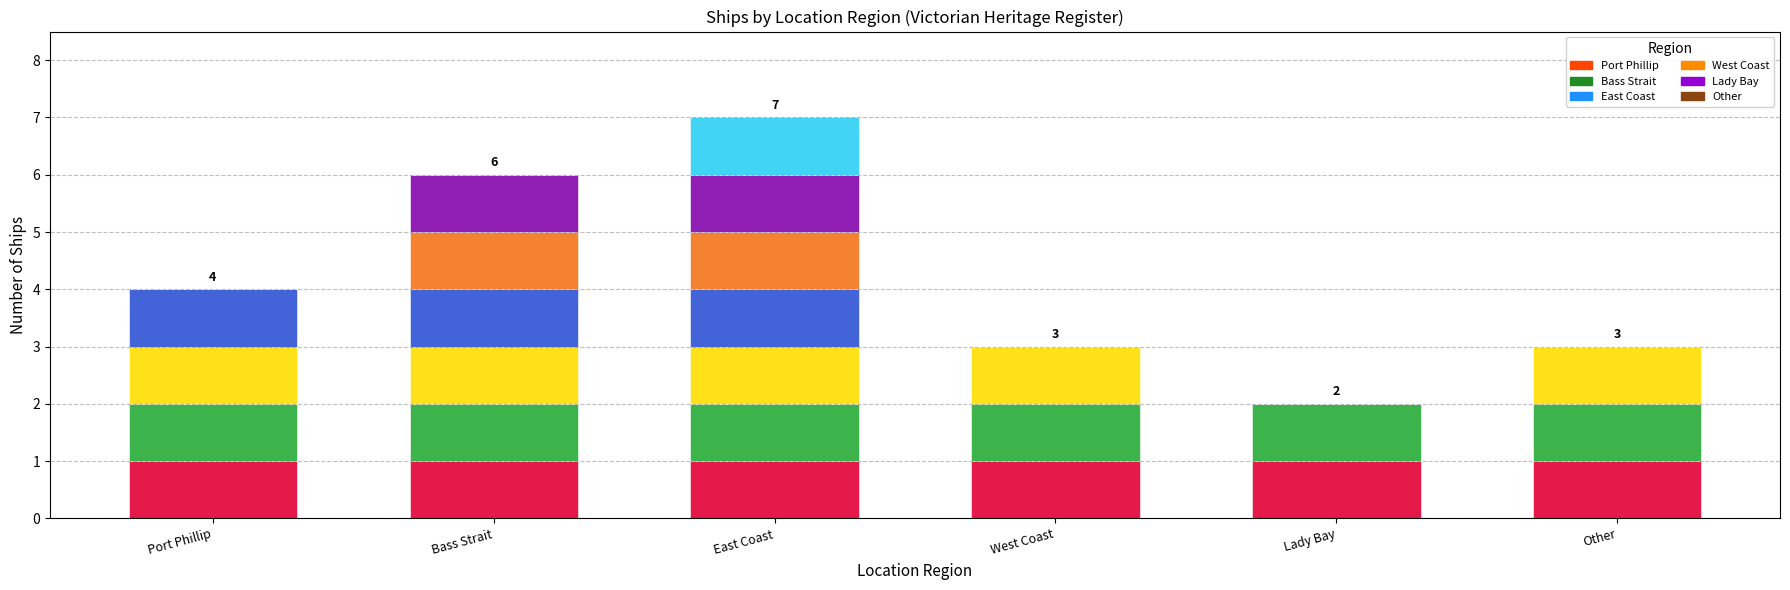

List the labels in order of Ship_5 value, largest first.

Bass Strait, East Coast, Port Phillip, West Coast, Lady Bay, Other